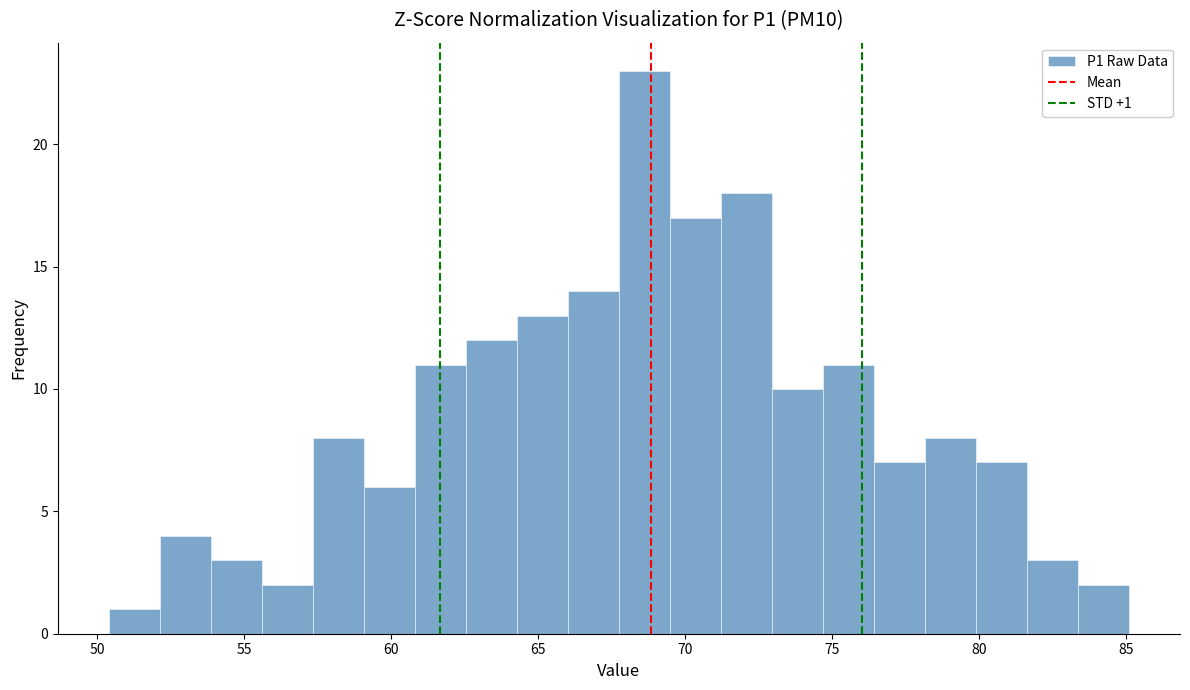

Read against the x-axis, roughly where is the centre of the tallest bar?

68.5